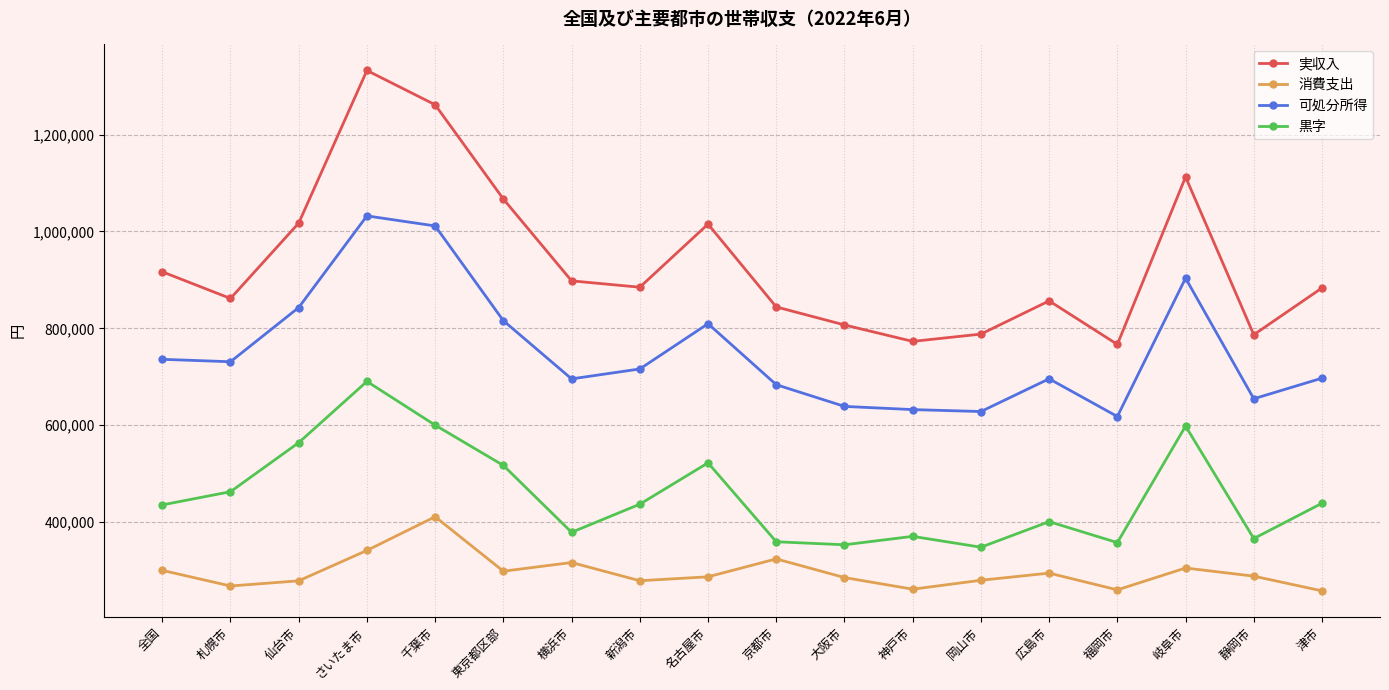

True or false: 実収入 and 黒字 cross at least once.

False